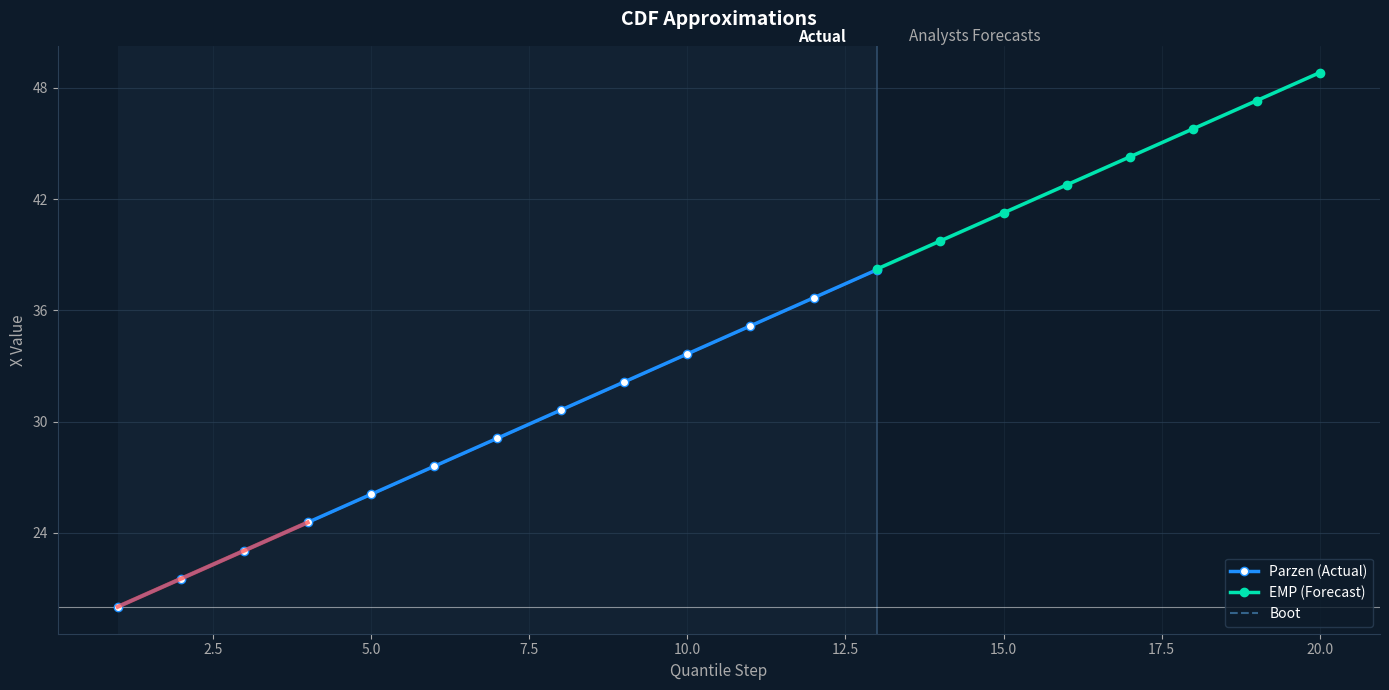

Which has a higher value, 9 or 12?

12